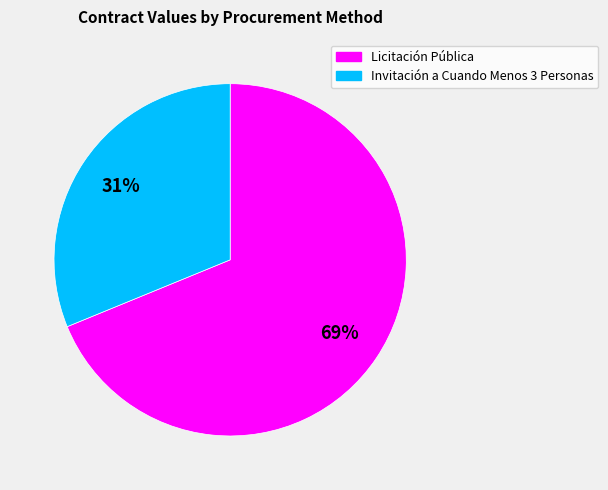

To the nearest percent, what is the difference between the largest and smallest slice percentages?

38%